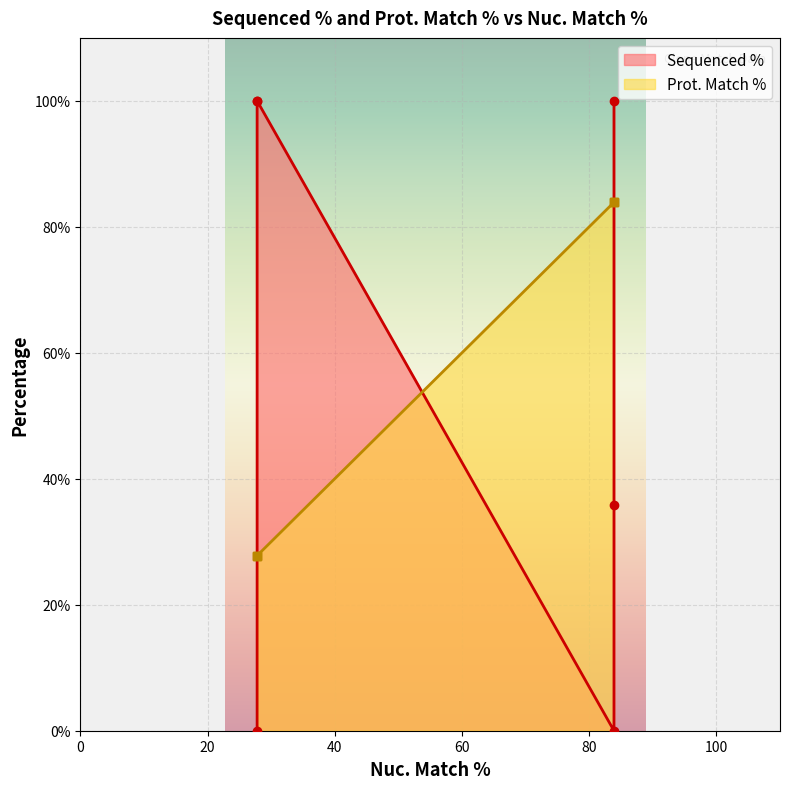

Which category has the highest value across all series?

27.8